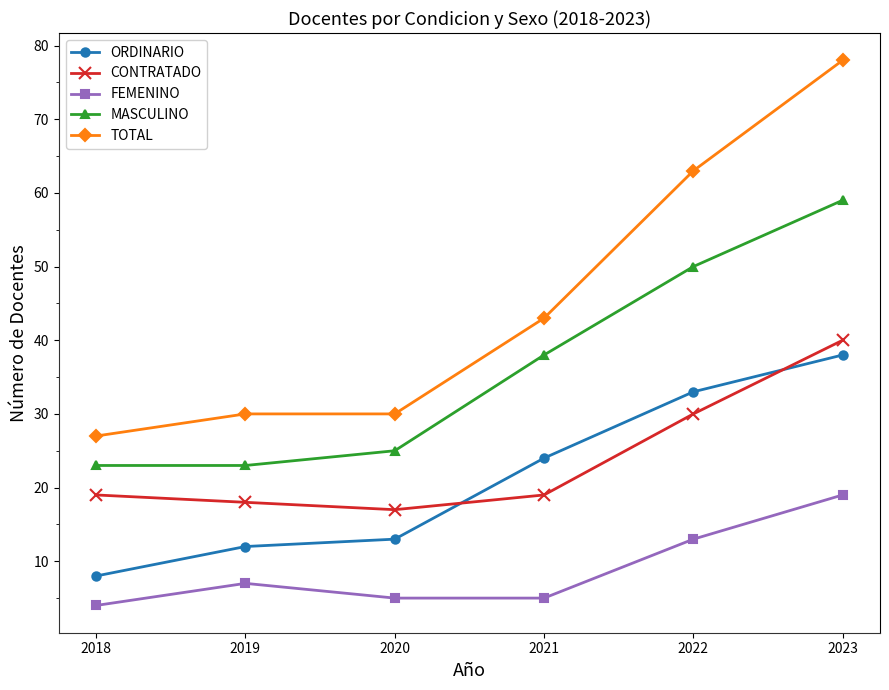

True or false: FEMENINO and MASCULINO intersect in this chart.

False